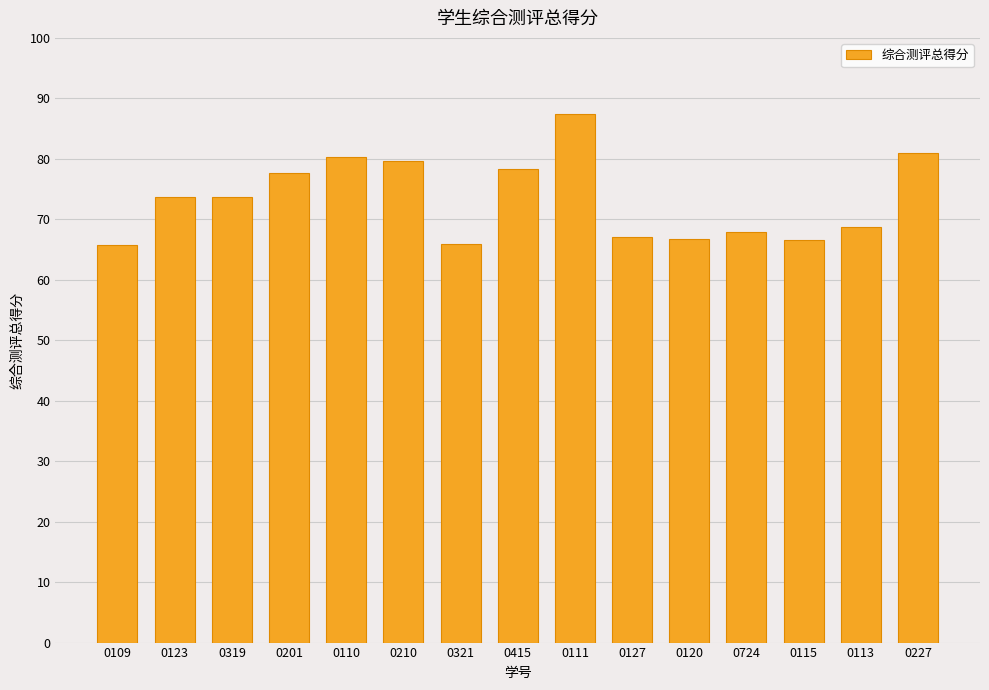

Which has a higher value, 0127 or 0319?

0319